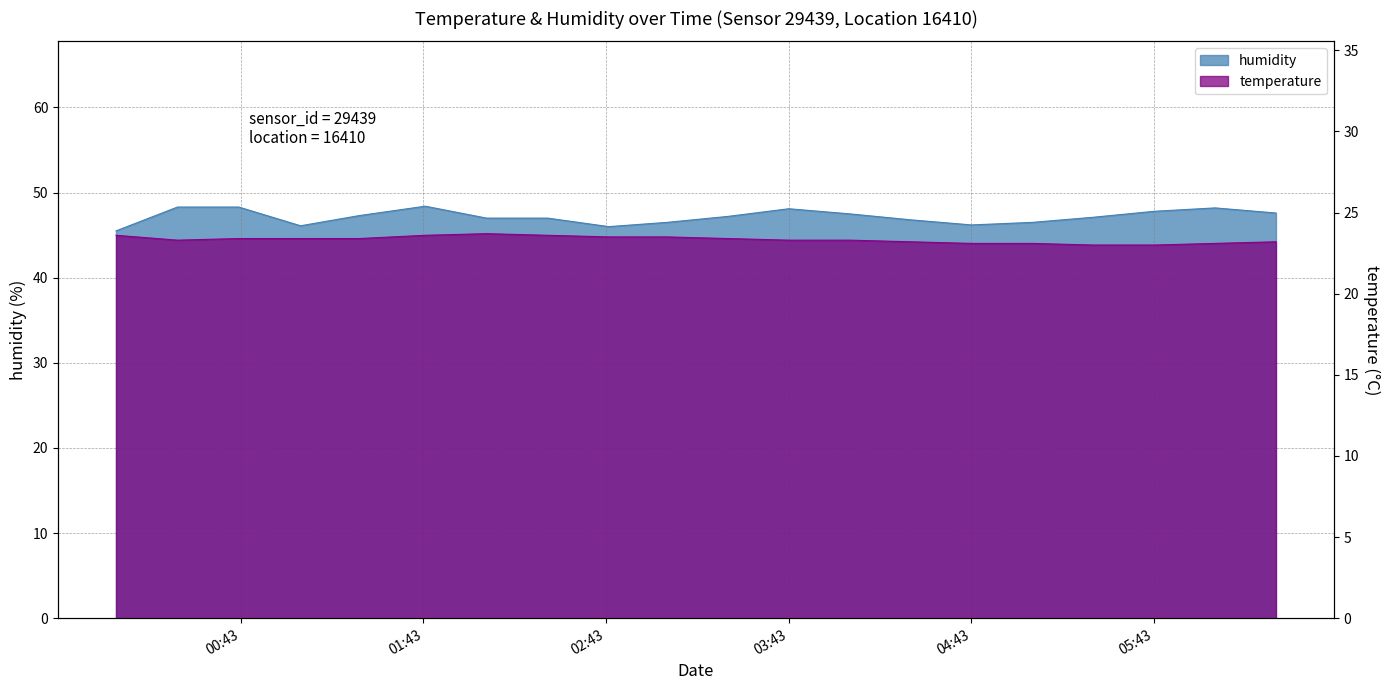

Is it true that temperature equals 23.4 at 00:42?

True